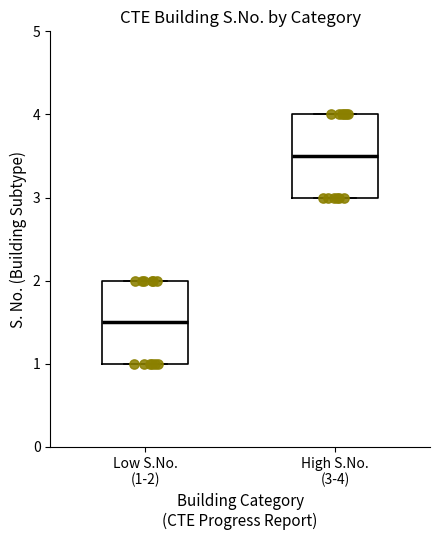

Where is the upper edge of the box for Low S.No. (1-2) on the y-axis? The values are not printed on the chart, so give them approximately, as read against the axis.

2.0